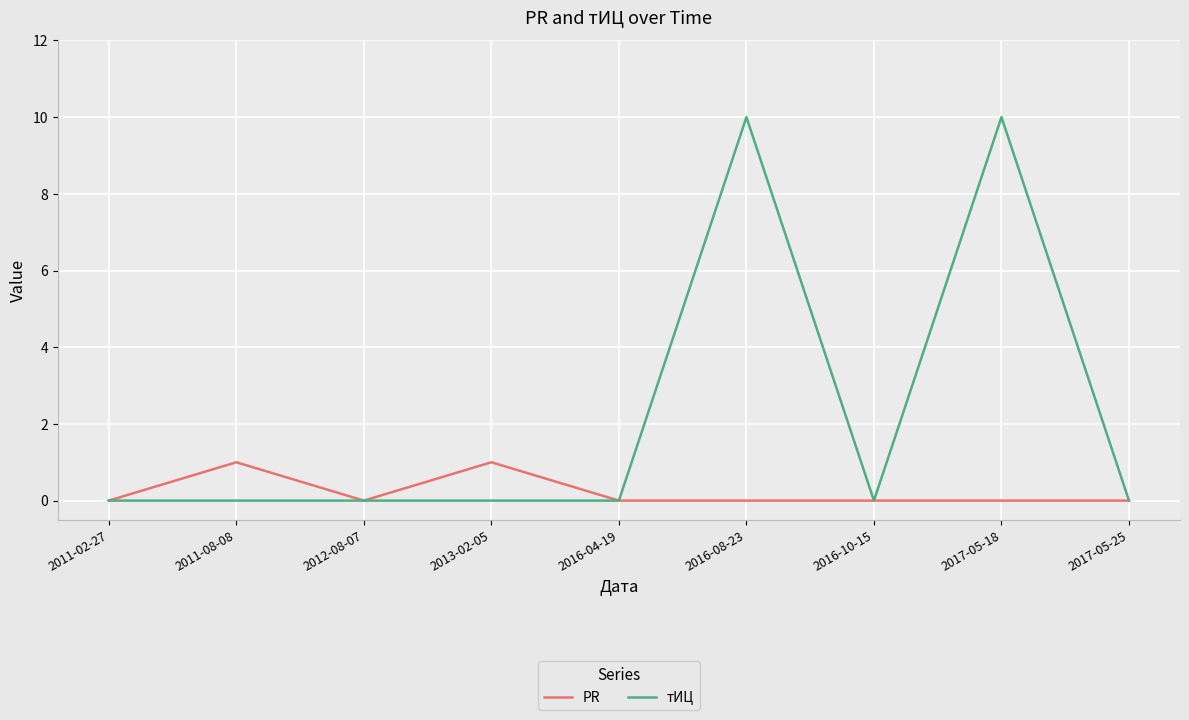

What is the maximum value shown in the chart?

10